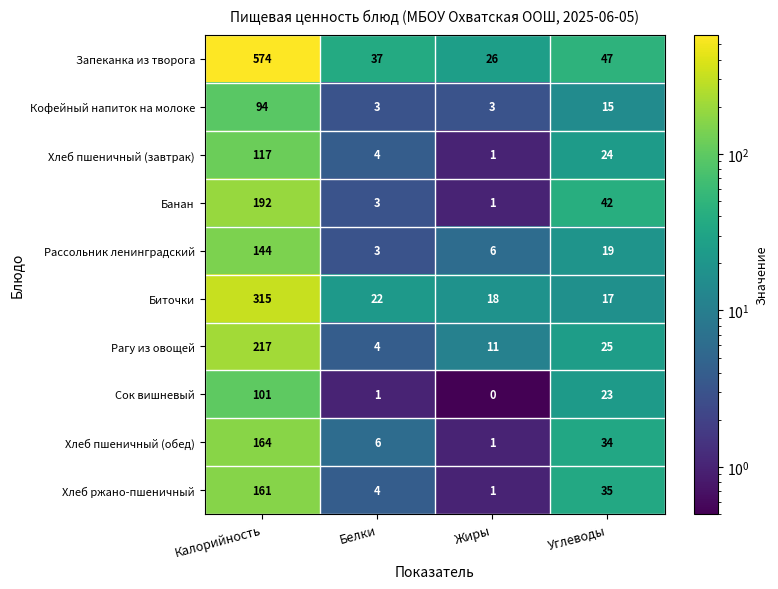

What is the difference between the Хлеб пшеничный (завтрак) values at Калорийность and Белки?

113